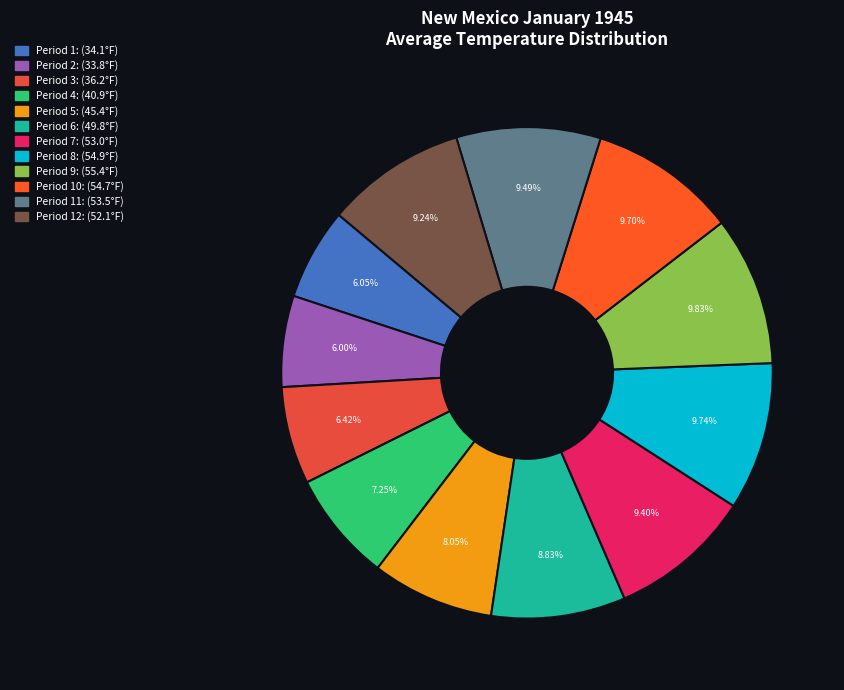

What is the smallest slice in the pie chart?

Period 2